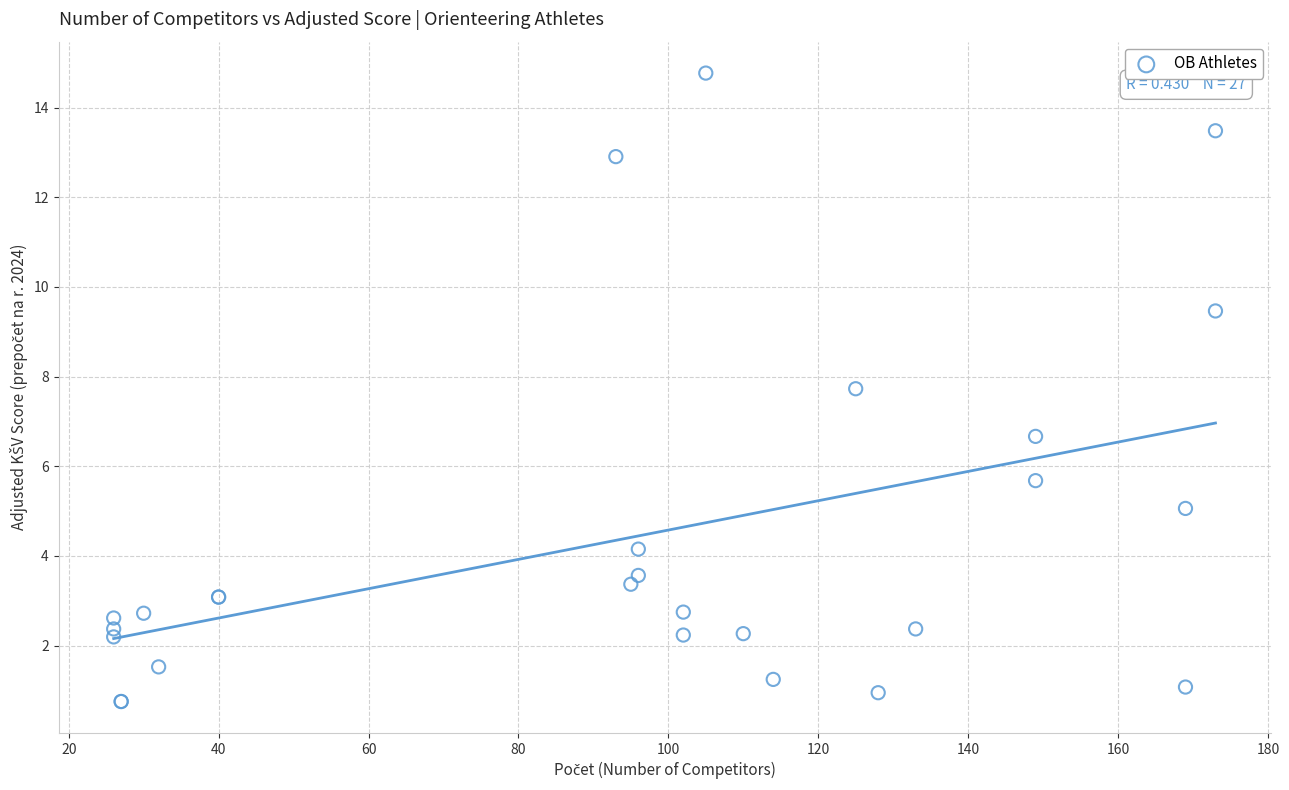

What Y value in the scatter plot is closest to 7?

6.7